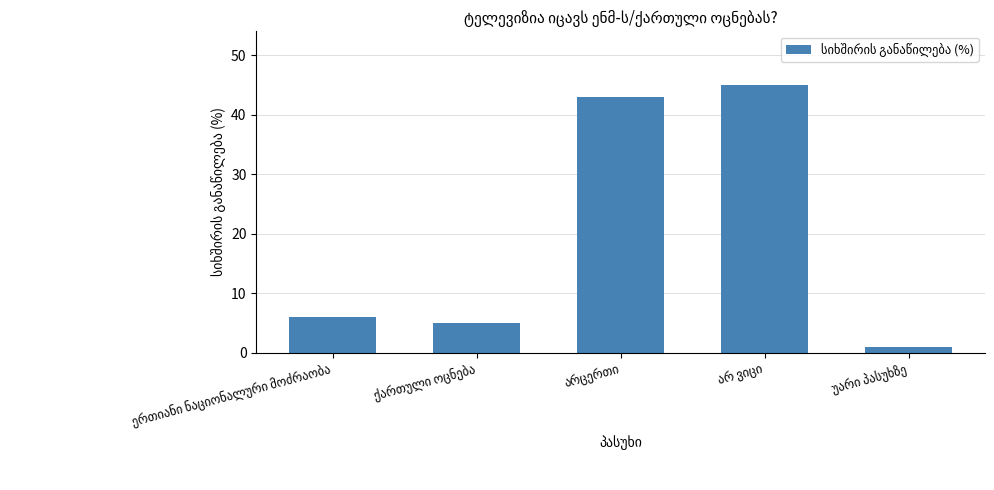

What is the sum of all values?

100